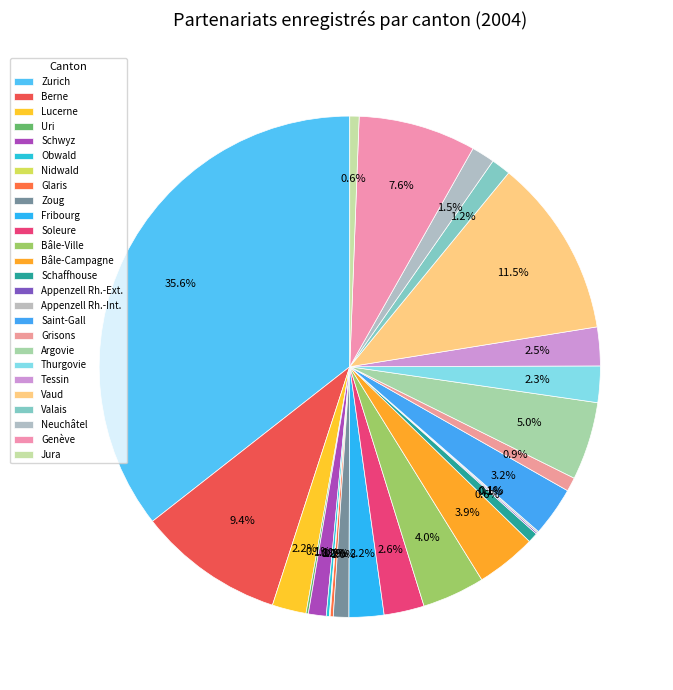

Count the number of slices in the pie.

26